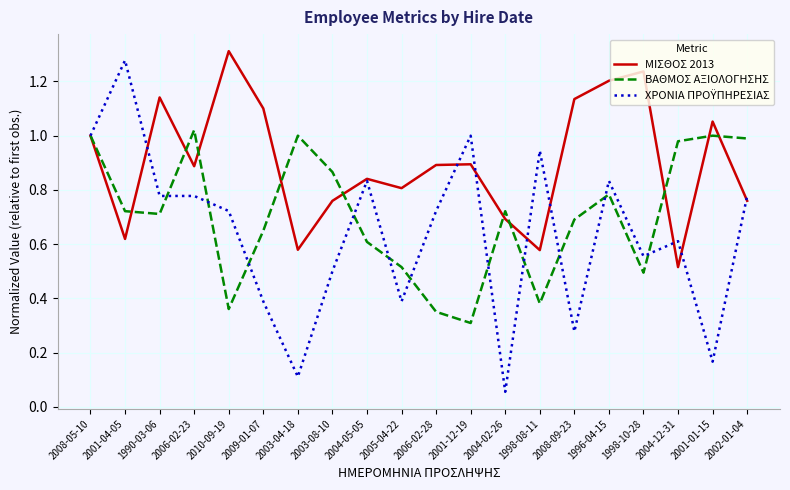

True or false: ΒΑΘΜΟΣ ΑΞΙΟΛΟΓΗΣΗΣ has more than 0 interior local peaks.

True